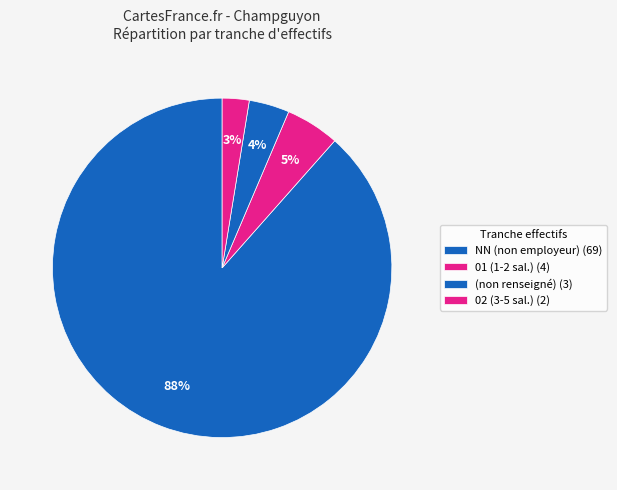

How many segments does this pie chart have?

4